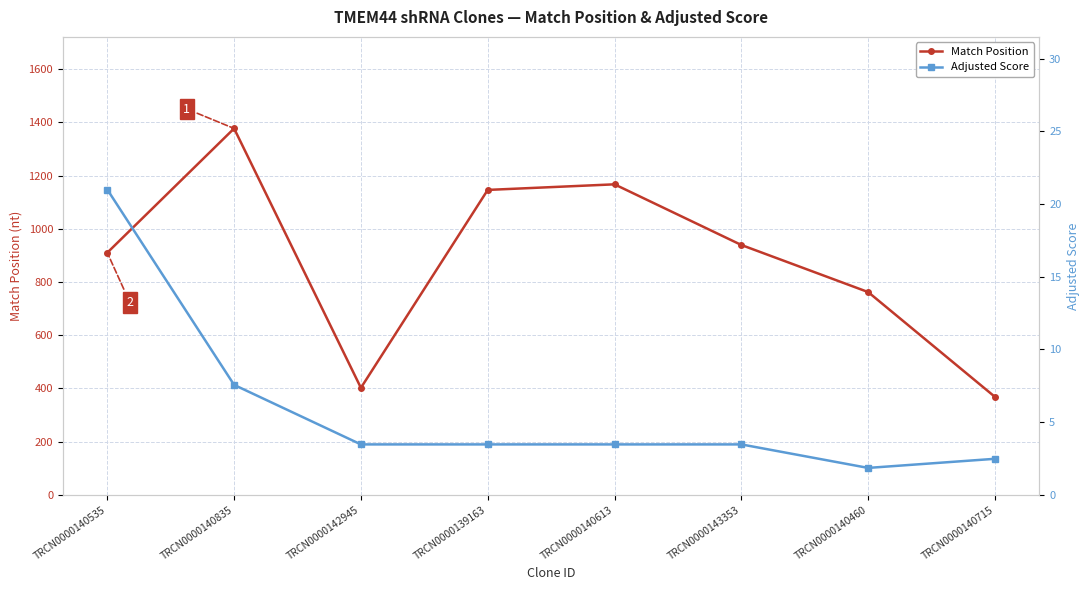

Where is Match Position nearest to the value 872?

TRCN0000140535